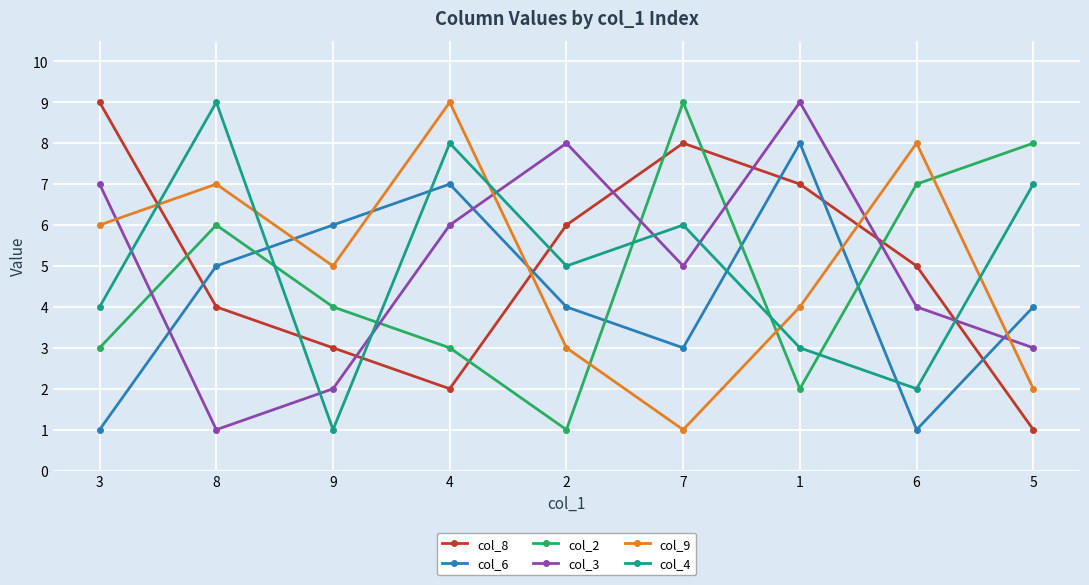

True or false: col_2 and col_3 cross at least once.

True